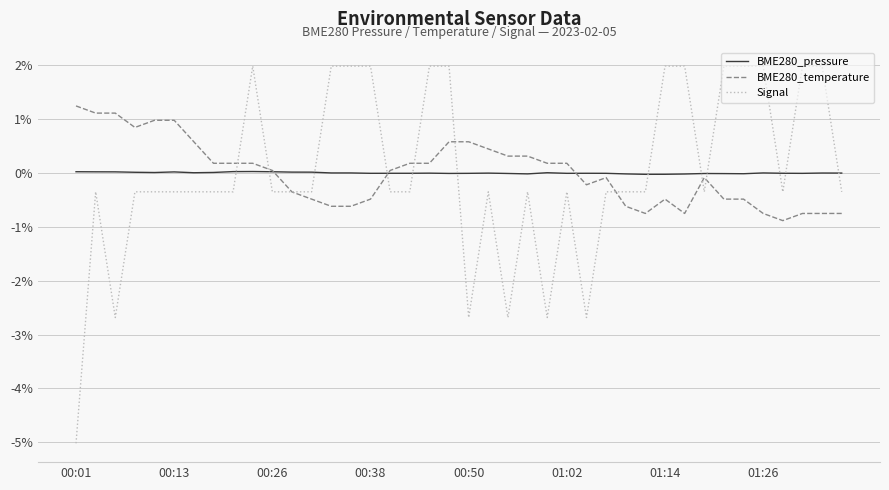

Which series has the largest range (max minus min)?

Signal